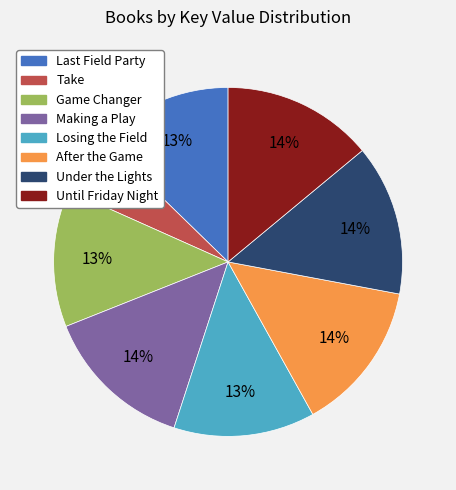

Combined, do Take and Losing the Field account for over 50%?

No